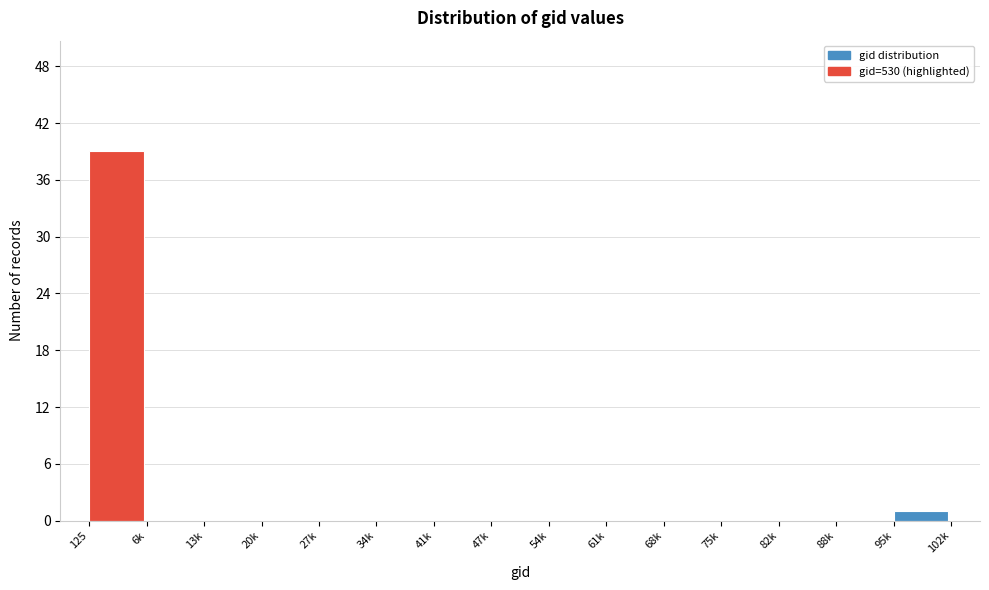

Reading left to right, what are all the values shown in this chart?

125=39	6k=0	13k=0	20k=0	27k=0	34k=0	41k=0	47k=0	54k=0	61k=0	68k=0	75k=0	82k=0	88k=0	95k=1